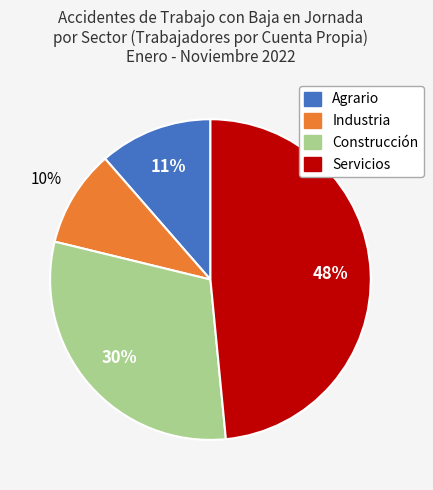

Is Industria the majority of the pie?

No